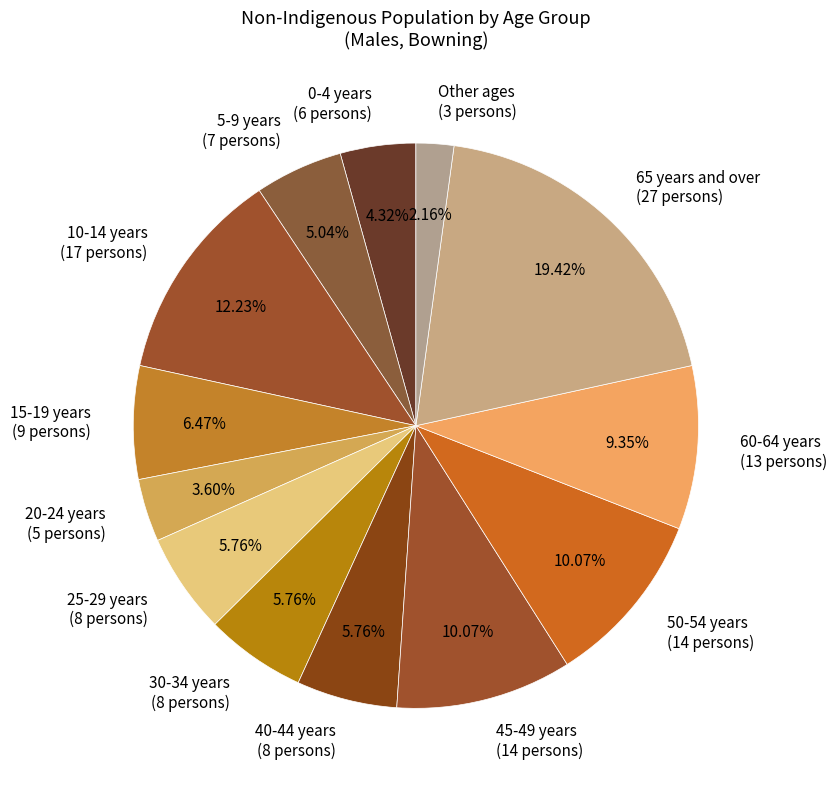

What is the ratio of the value at 40-44 years (8 persons) to the value at Other ages (3 persons)?

2.7